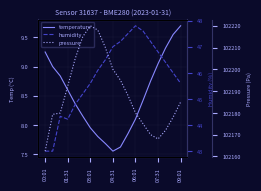

Is it true that pressure equals 102195.0 at 10?

True